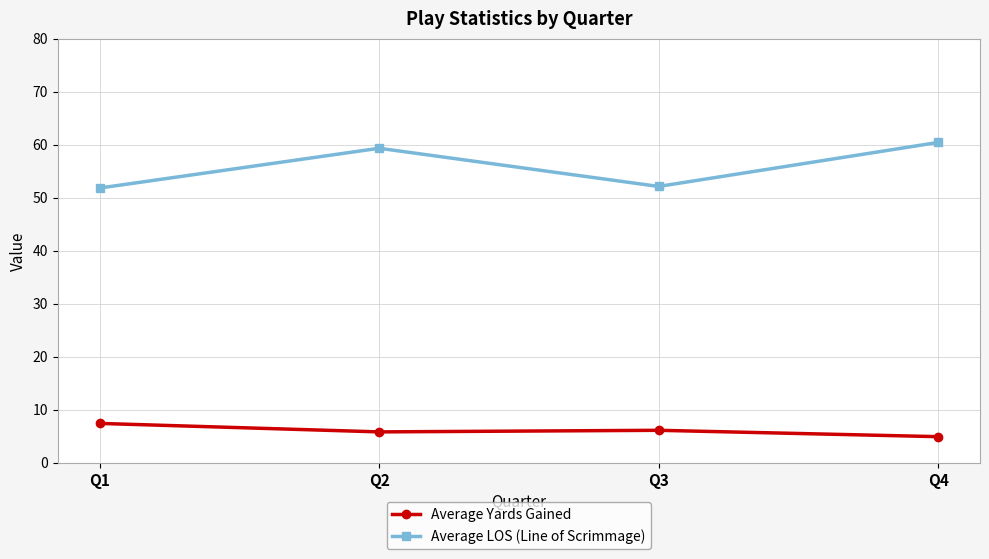

At how many categories does at least one series exceed 15?

4